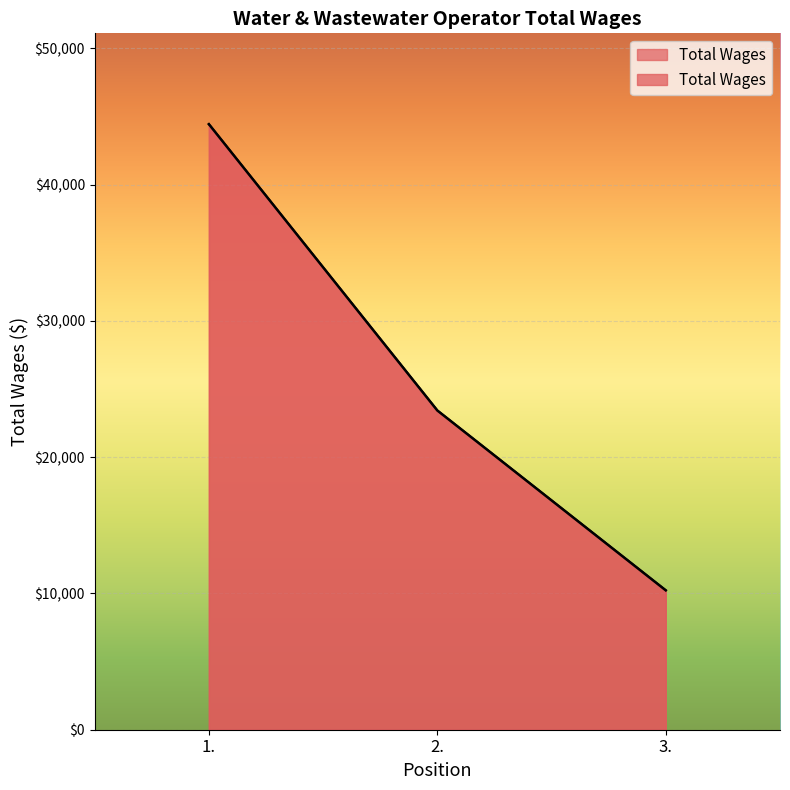

Between 1. and 2., which is larger?

1.